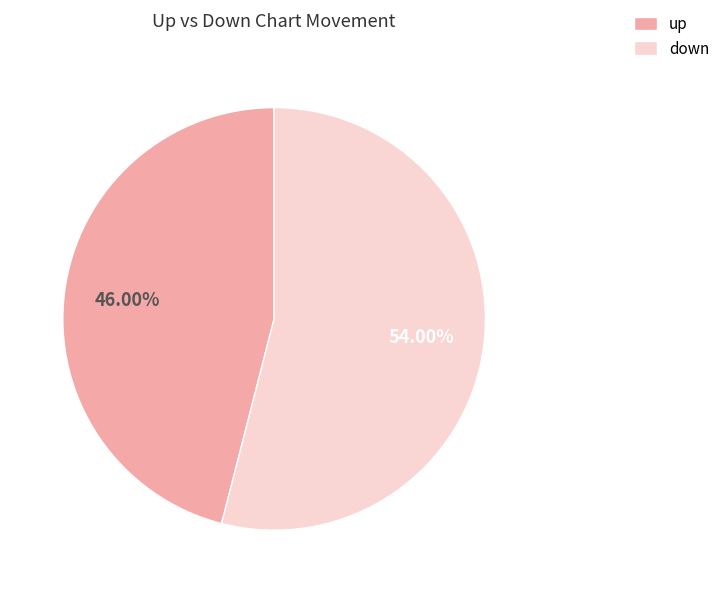

To the nearest percent, what is the difference between the up and down slice percentages?

8%